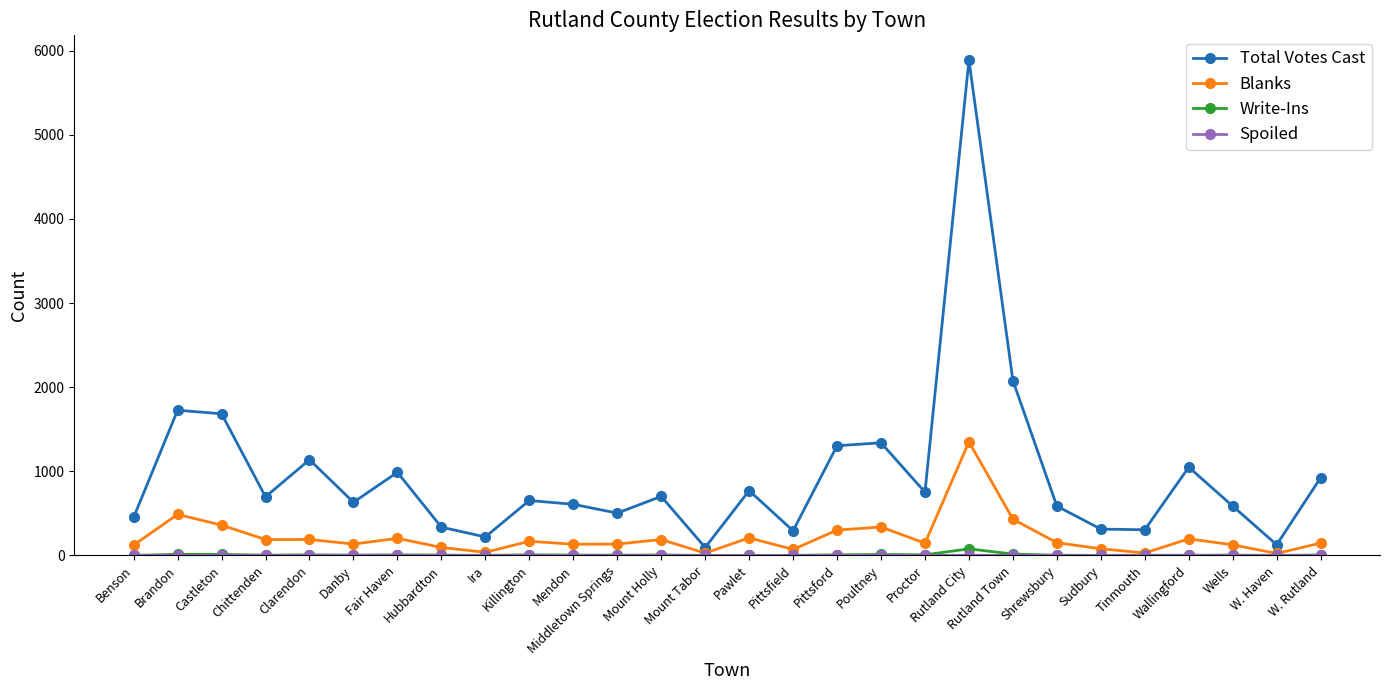

What is the greatest value displayed?

5889